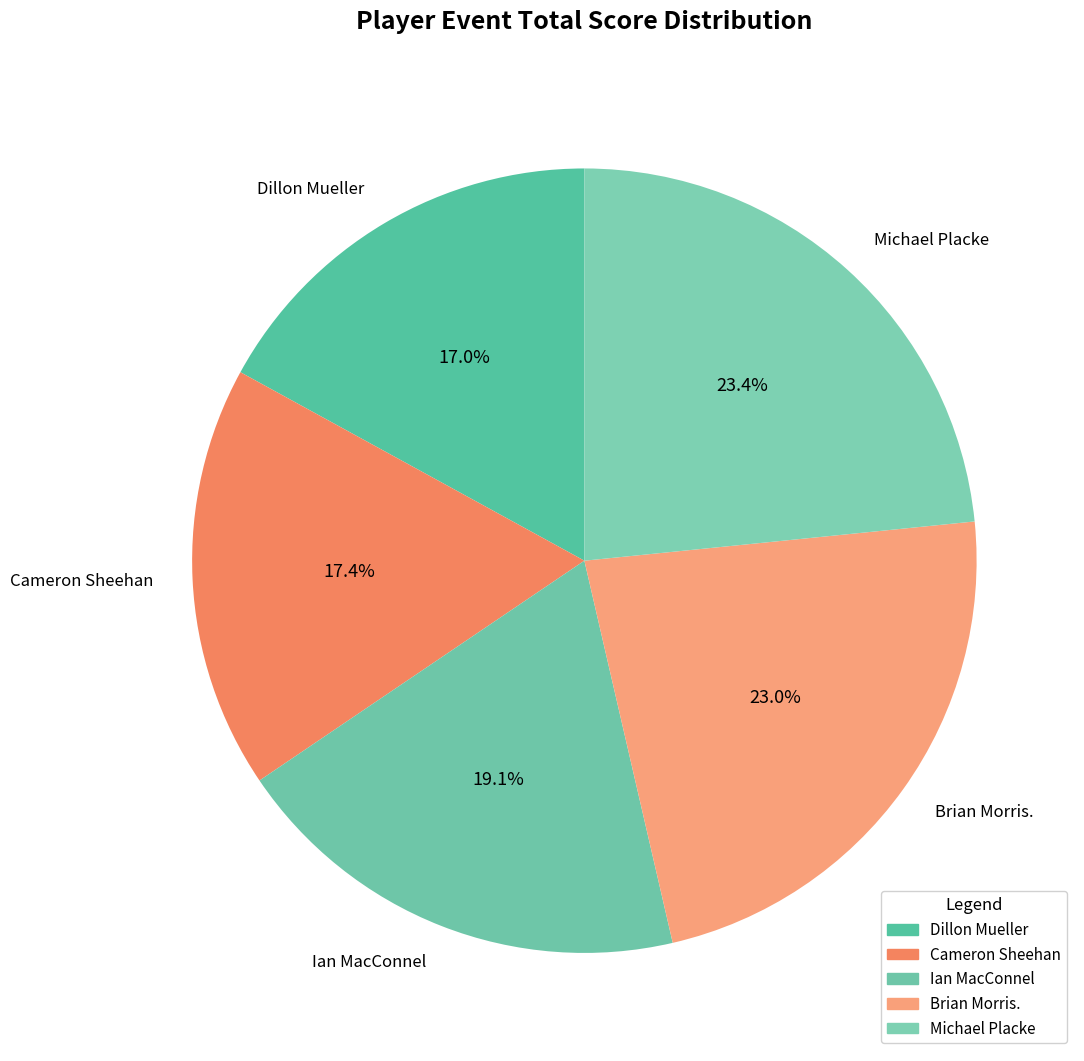

Is there a majority slice in this chart?

No